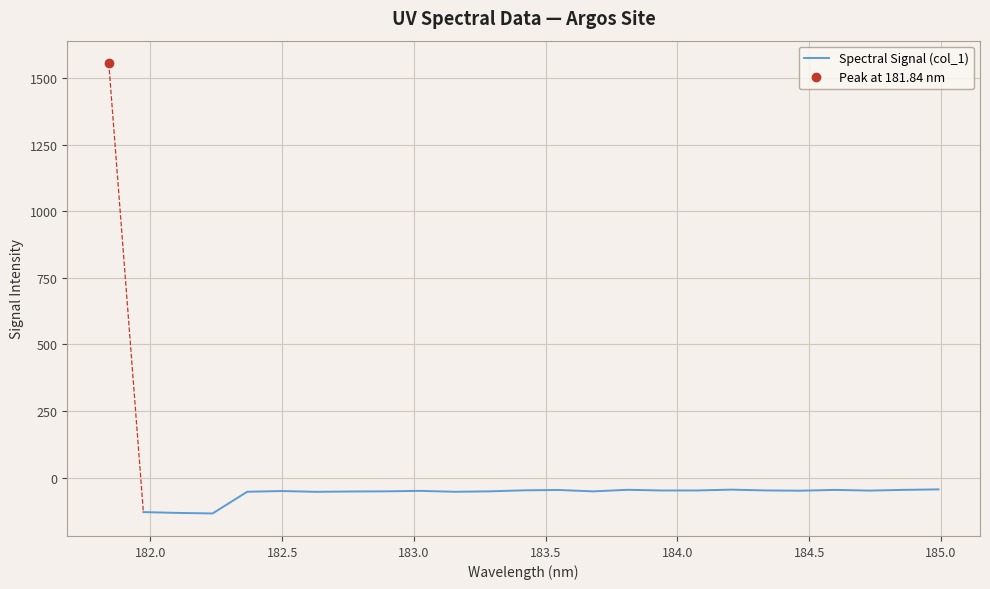

What is the smallest value displayed?

-134.6